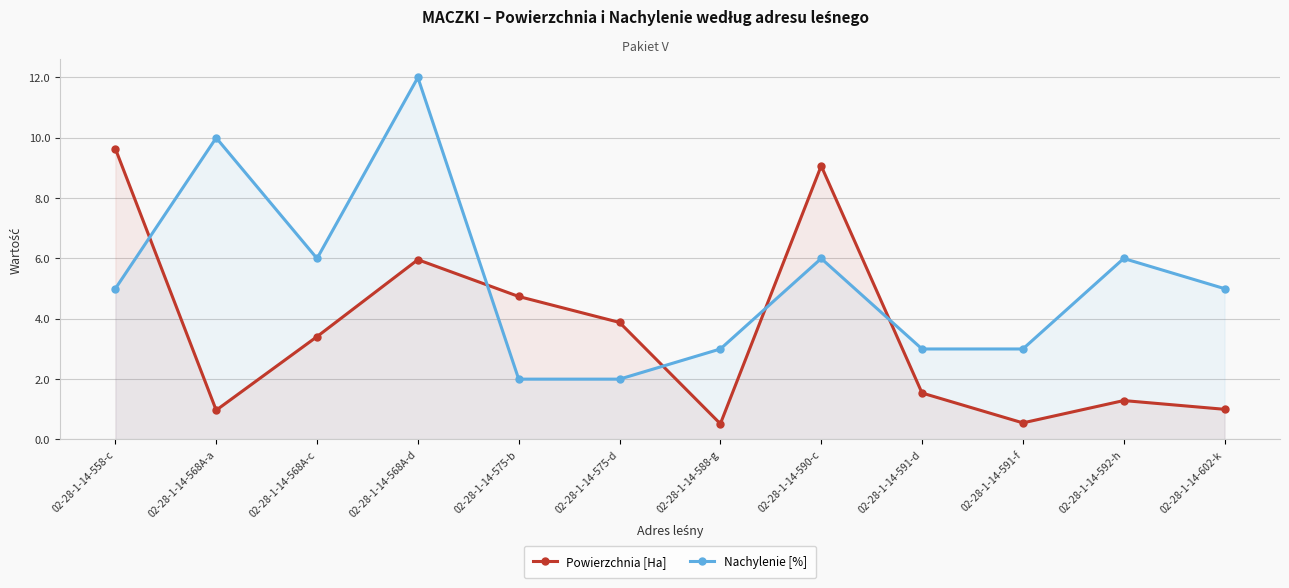

Does the chart display data point markers on the line(s)?

Yes